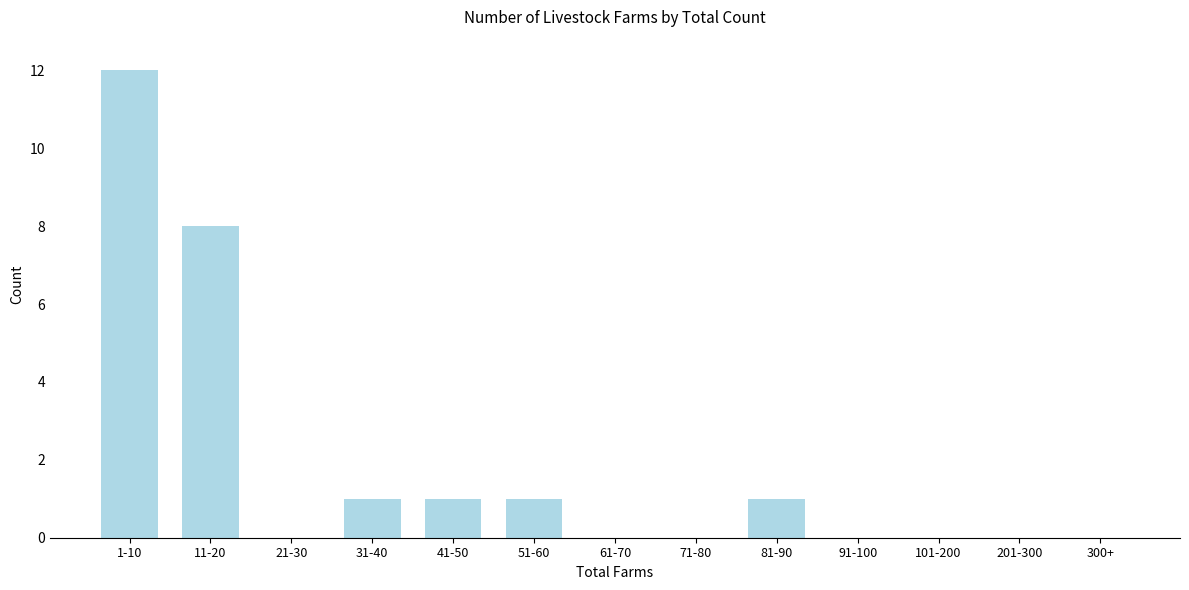

Reading left to right, what are all the values shown in this chart?

1-10=12	11-20=8	21-30=0	31-40=1	41-50=1	51-60=1	61-70=0	71-80=0	81-90=1	91-100=0	101-200=0	201-300=0	300+=0